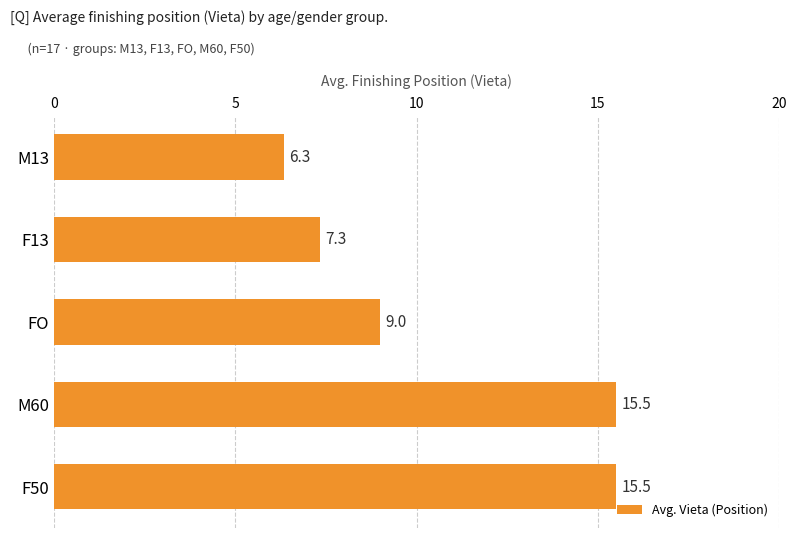

How many distinct data groups are displayed?

1